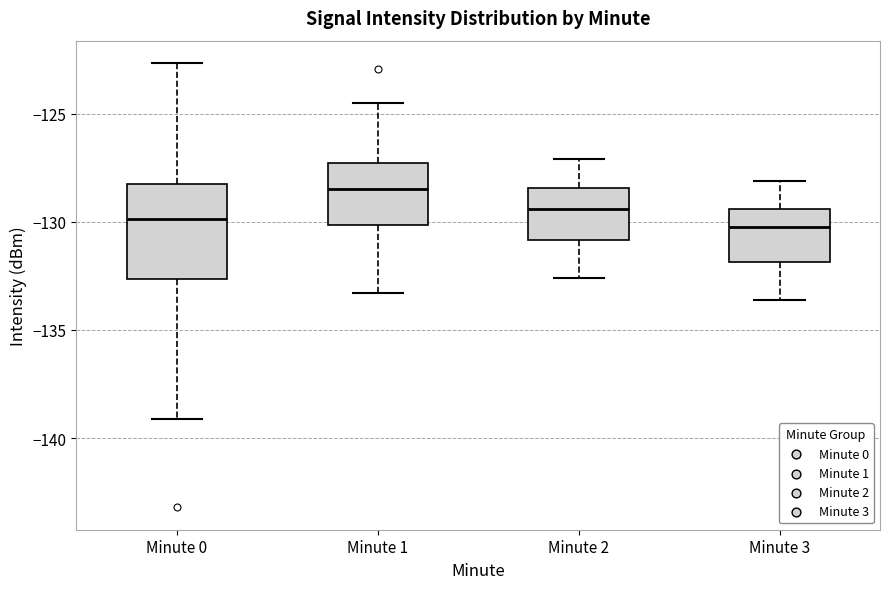

Reading left to right, transcribe this box plot: for each box, give where its median line is, the range the box spans, and where its two whiskers end, as read against the y-axis. The values are not printed on the chart, so give them approximately, as read against the axis.

Minute 0: median -130.0, box -132.5 to -128.5, whiskers -139.0 to -122.5
Minute 1: median -128.5, box -130.0 to -127.5, whiskers -133.5 to -124.5
Minute 2: median -129.5, box -131.0 to -128.5, whiskers -132.5 to -127.0
Minute 3: median -130.0, box -132.0 to -129.5, whiskers -133.5 to -128.0